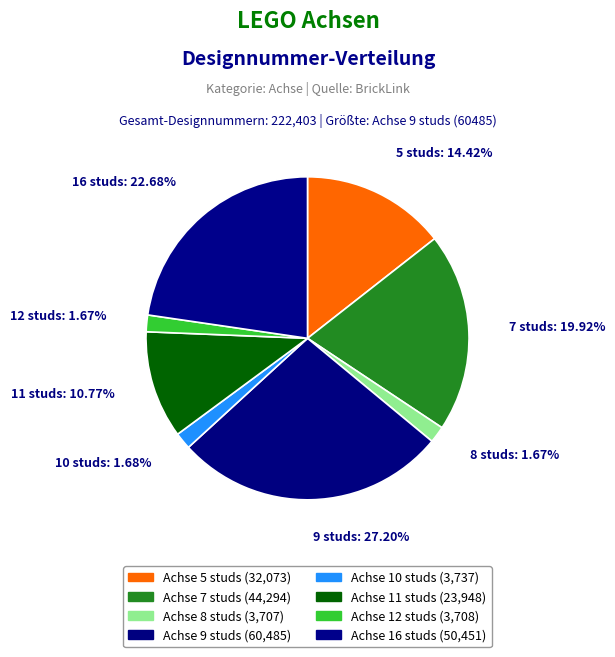

Do Achse 16 studs and Achse 10 studs together represent more than half of the pie?

No